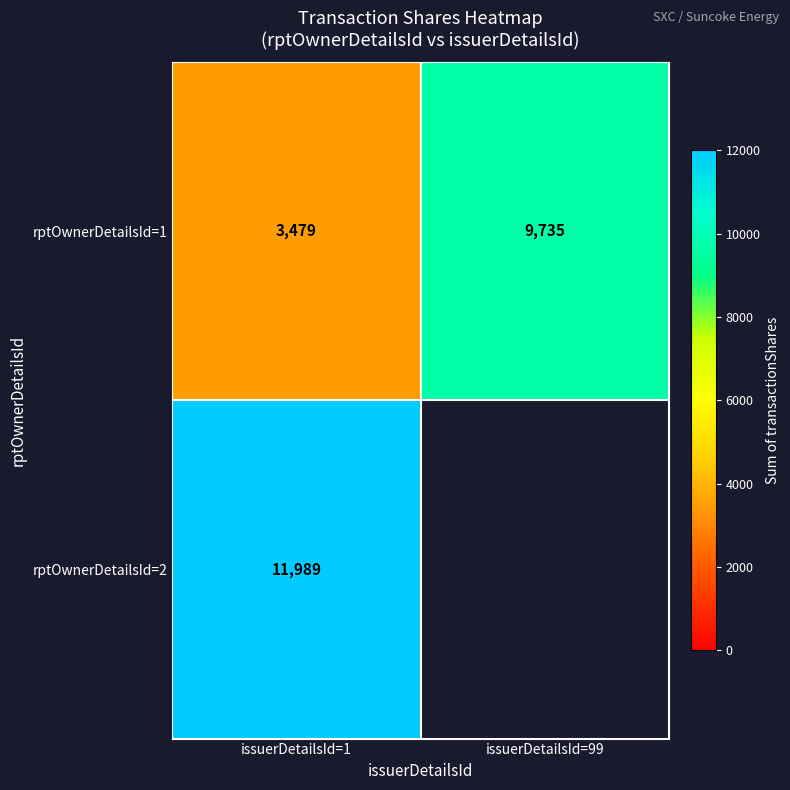

Where is rptOwnerDetailsId=1 nearest to the value 6607?

issuerDetailsId=1